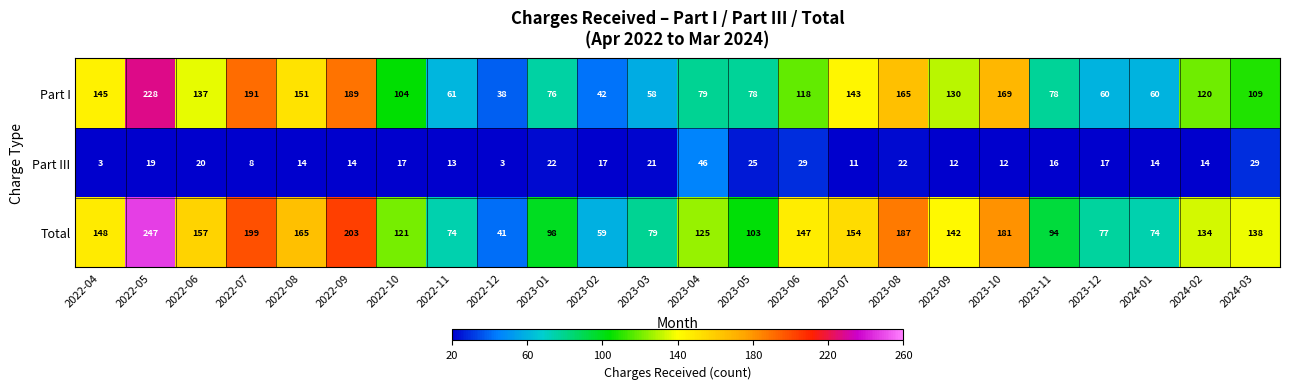

What is the greatest value displayed?

247